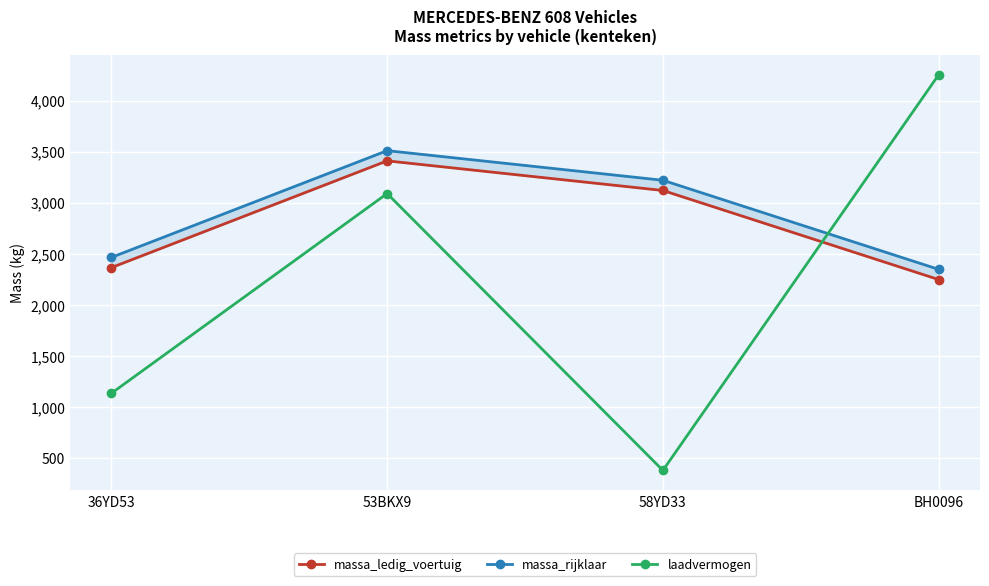

How many lines are shown in the chart?

3